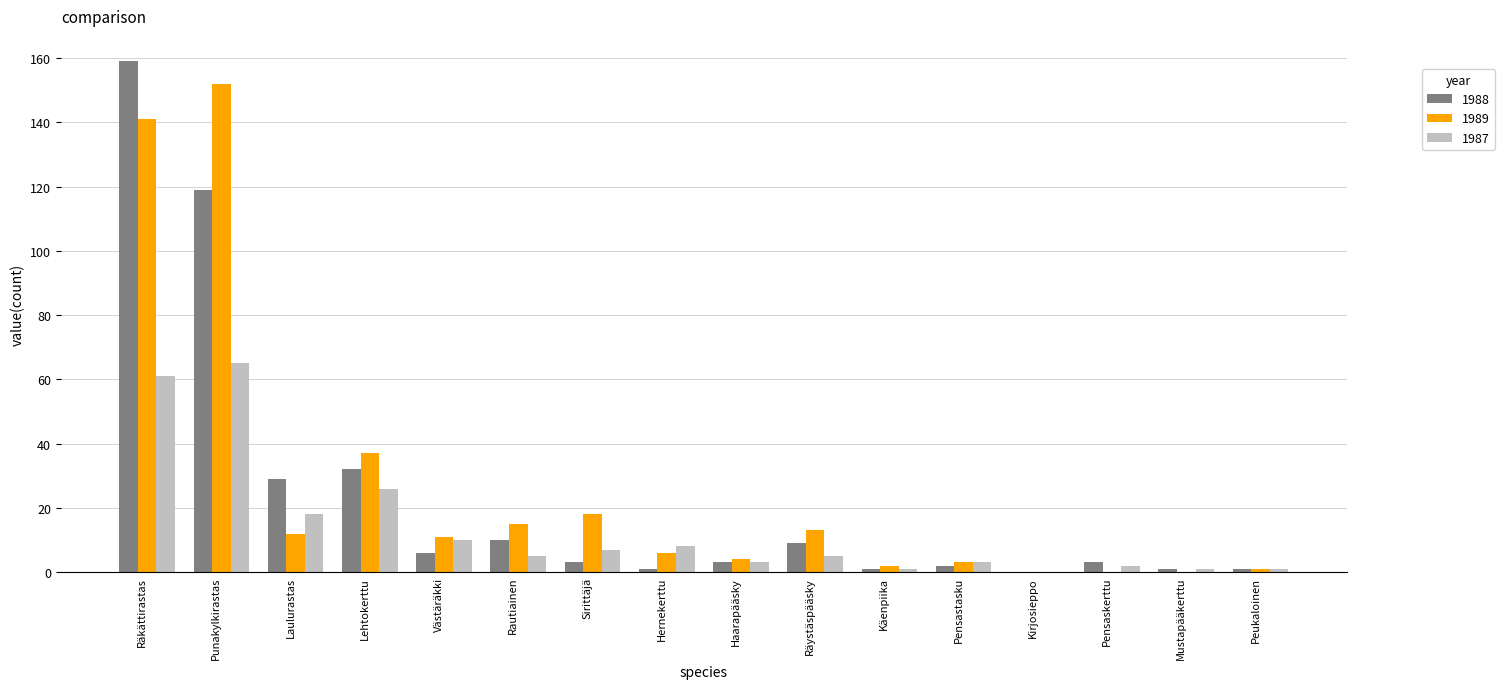

Is it true that 1987 equals 14 at Hernekerttu?

False